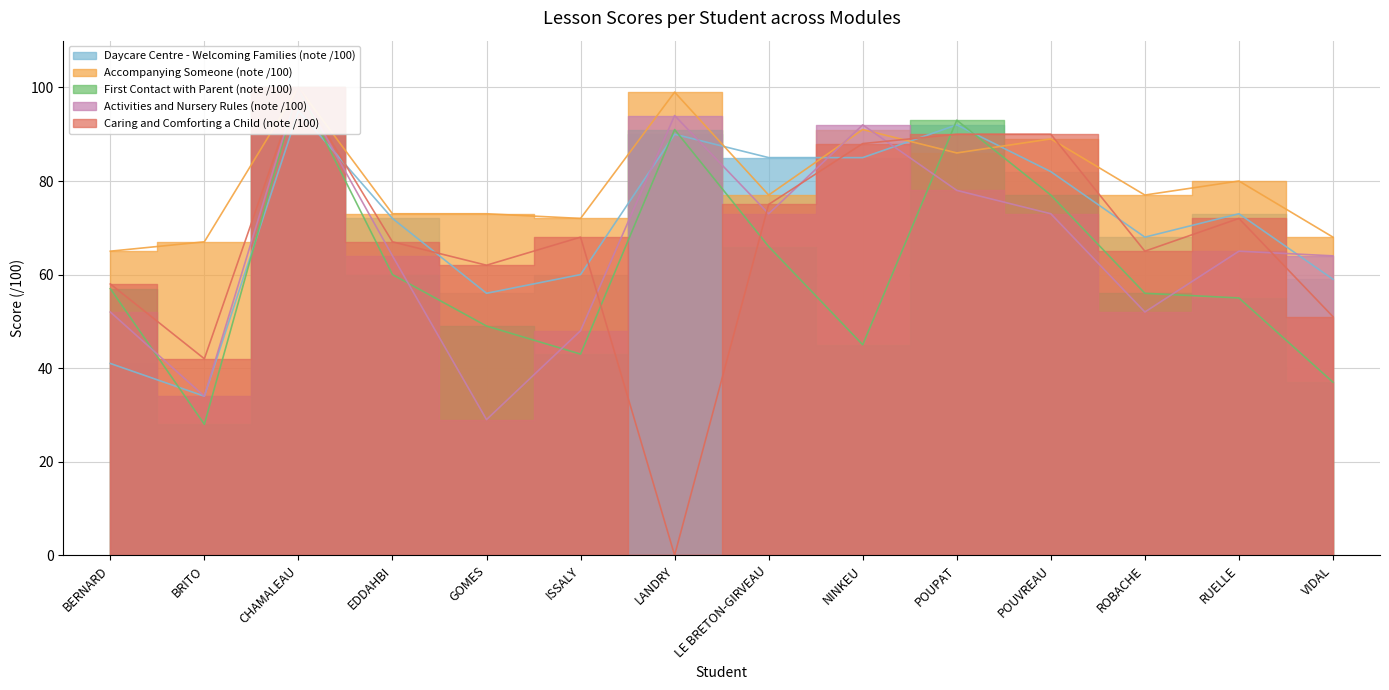

After their last crossing, which series has the higher values: Activities and Nursery Rules (note /100) or First Contact with Parent (note /100)?

Activities and Nursery Rules (note /100)